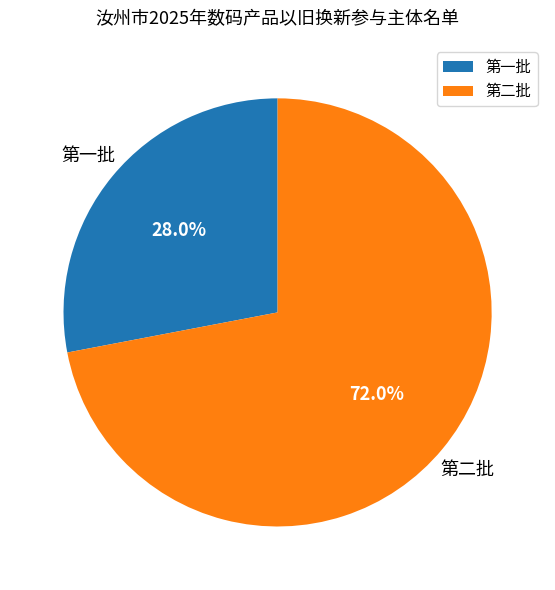

What is the majority slice?

第二批